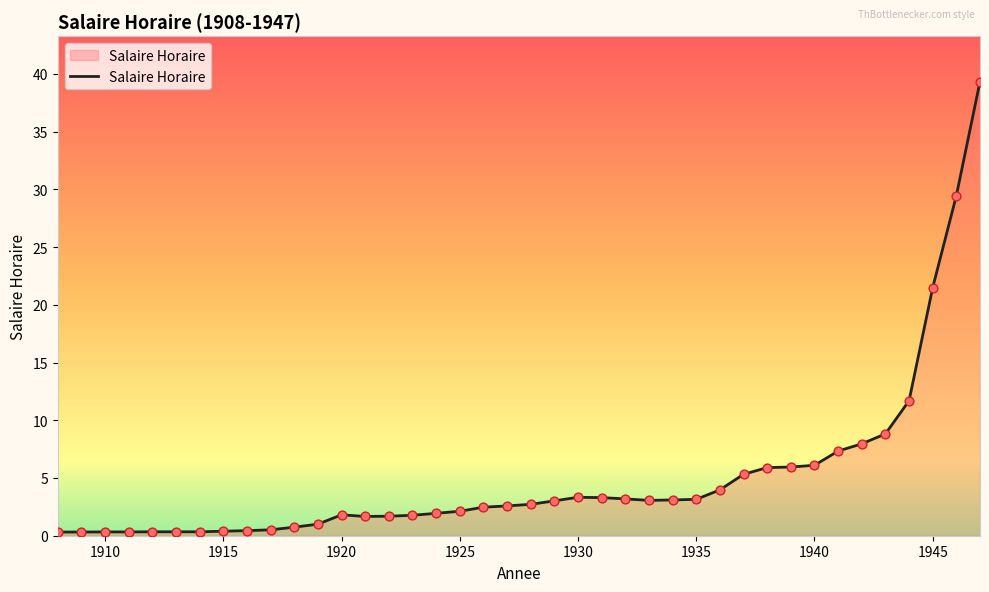

What is the difference between the maximum and minimum values?

39.0